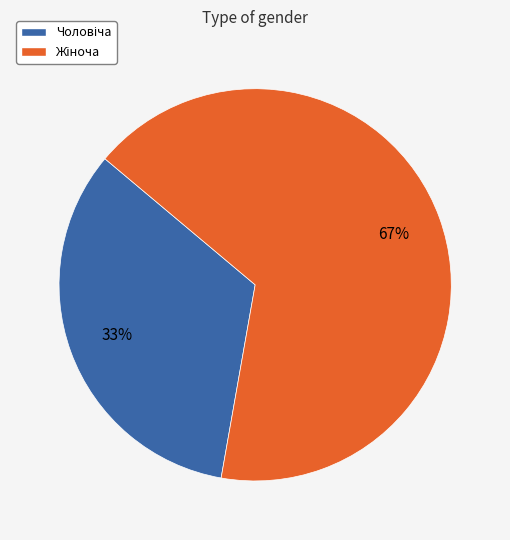

To the nearest percent, what is the average slice percentage?

50%